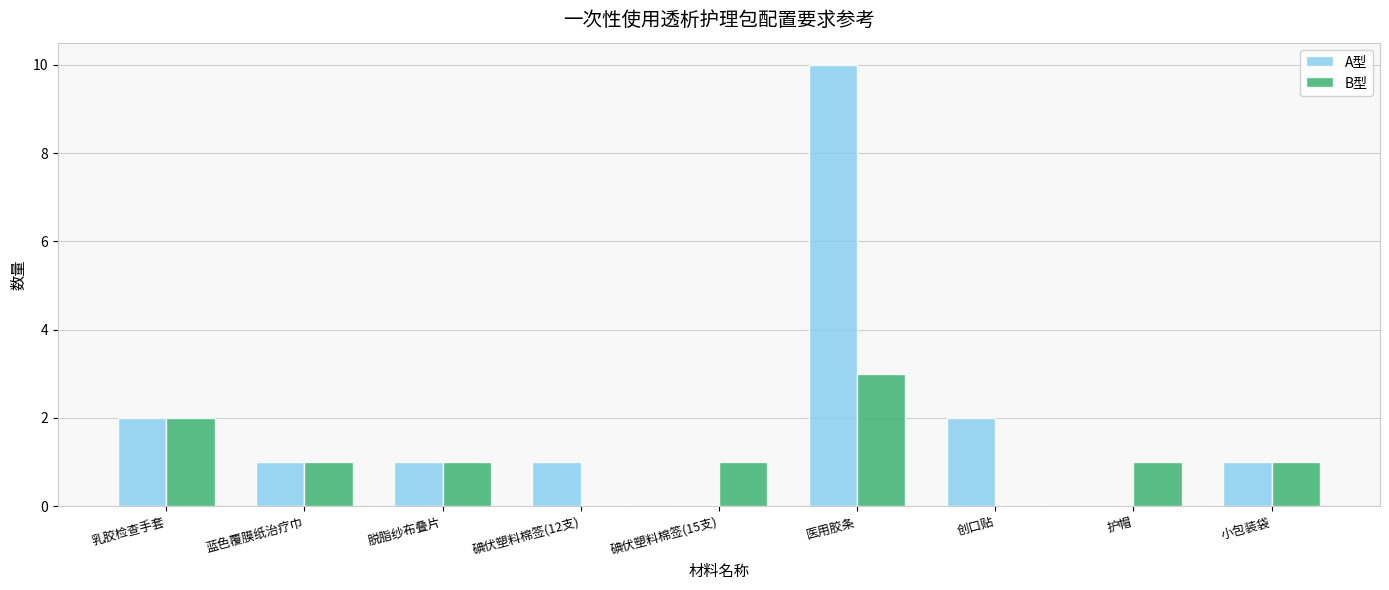

Which category has the highest value across all series?

医用胶条